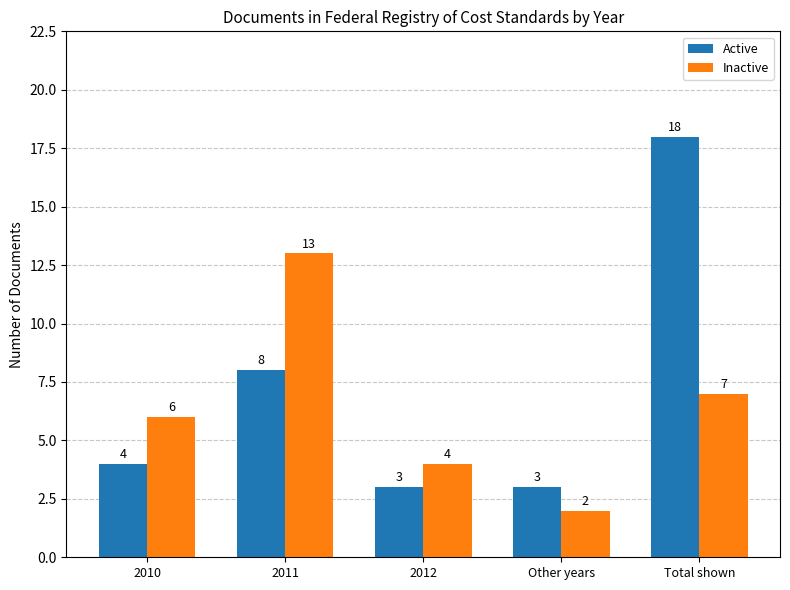

Is it true that Inactive equals 1 at 2012?

False